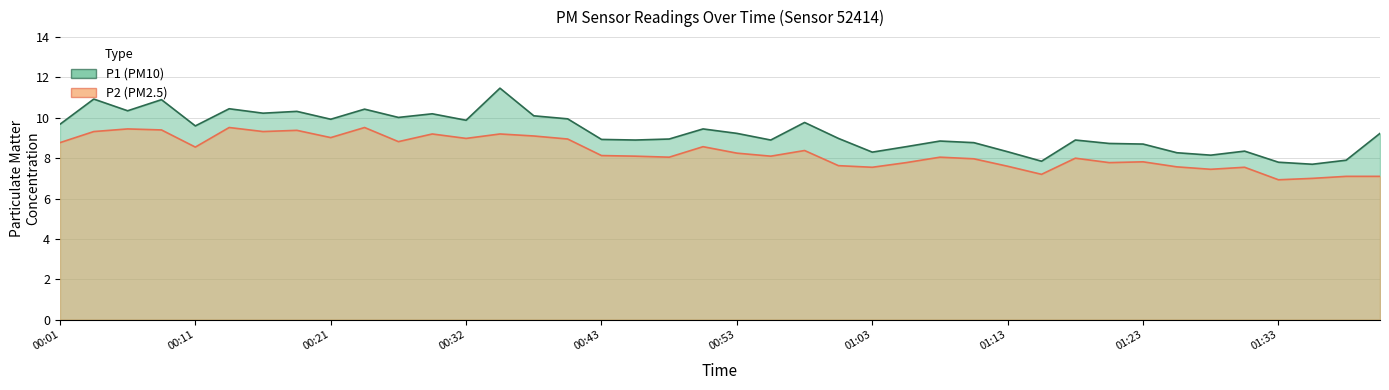

What is the minimum value for P1?

7.7